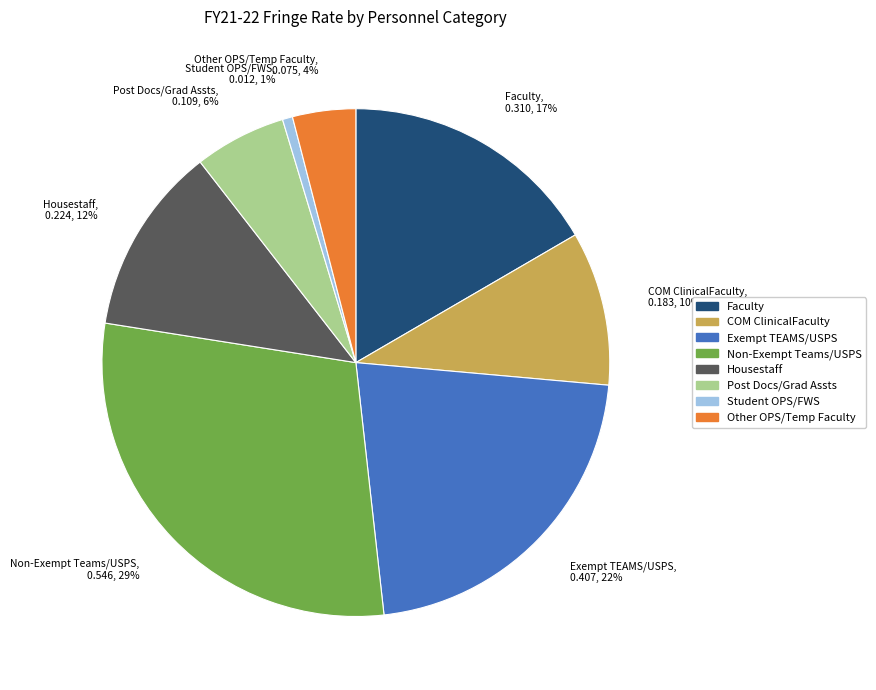

How many segments does this pie chart have?

8